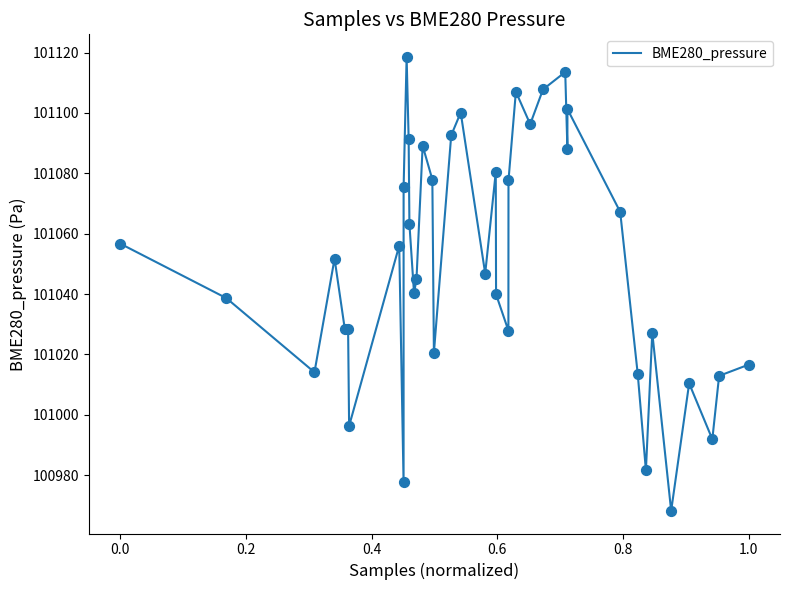

What is the difference between the maximum and minimum values?

150.4